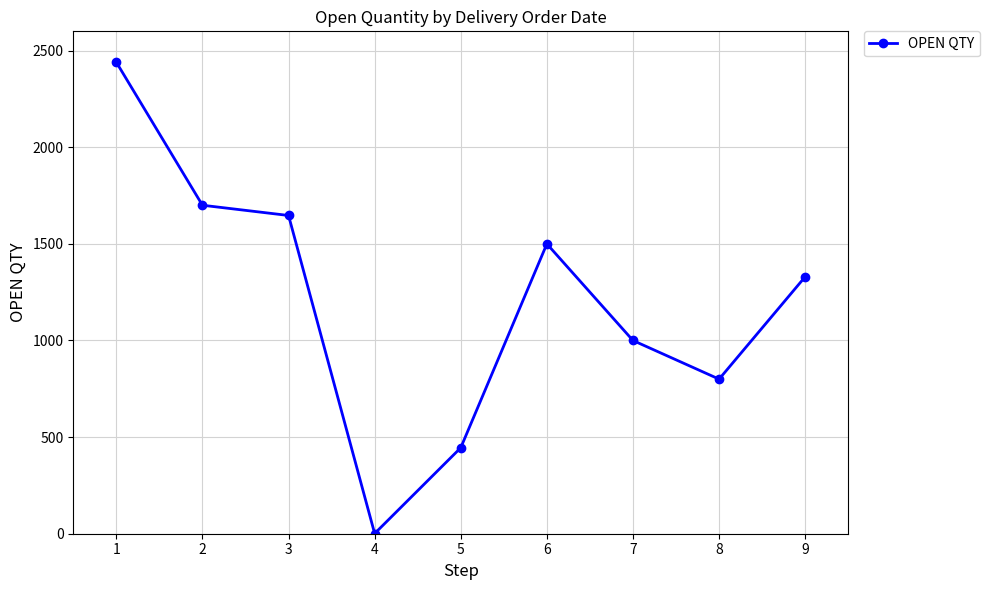

What is the value of the 5th point from the left?

445